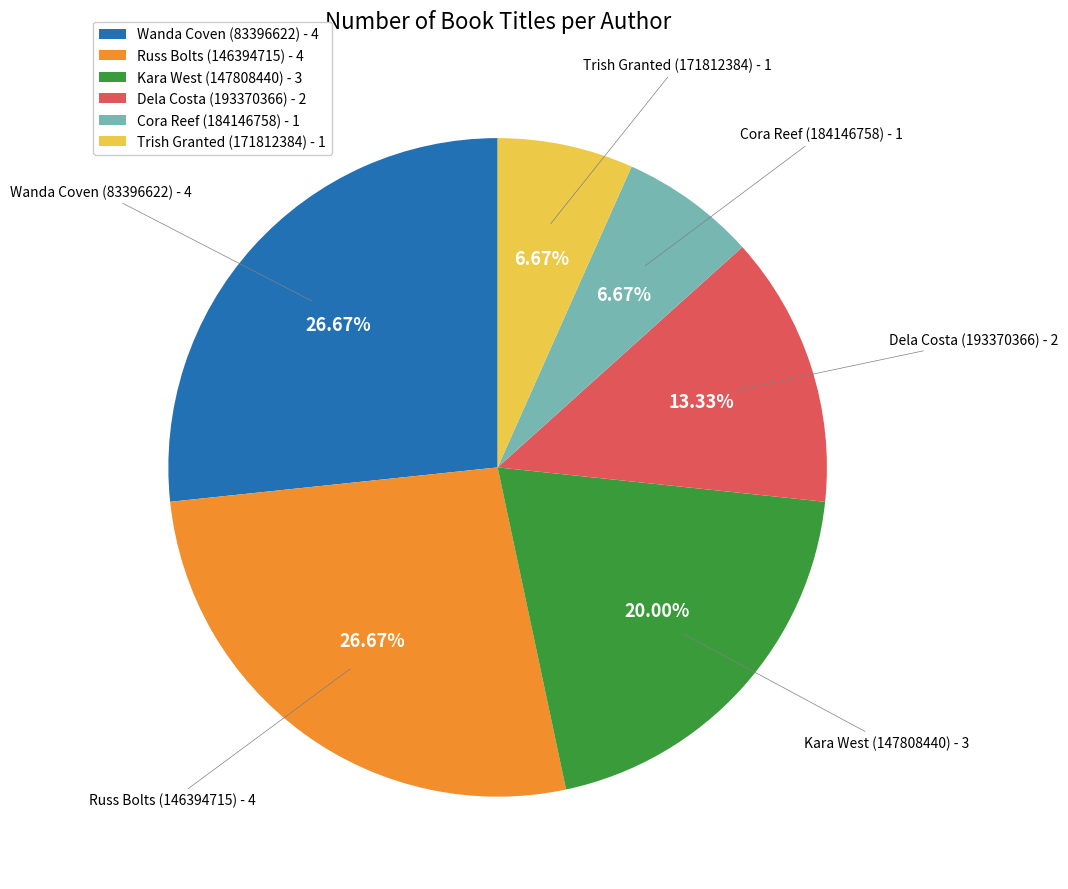

Combined, what portion of the pie is Dela Costa (193370366) and Kara West (147808440)?

33.3%